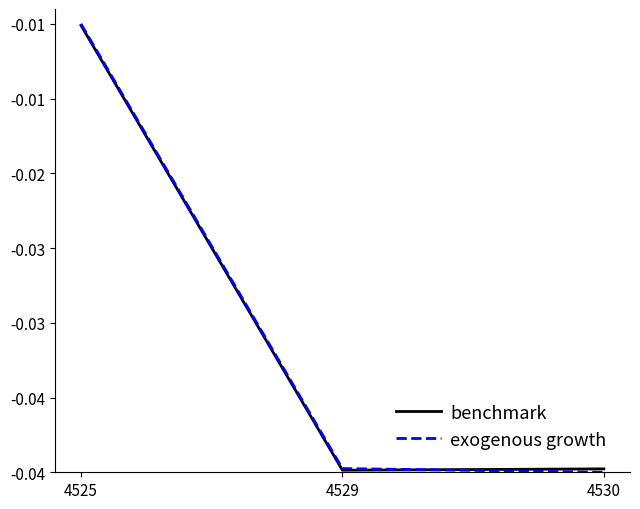

Is this an area chart (filled region under the line)?

No